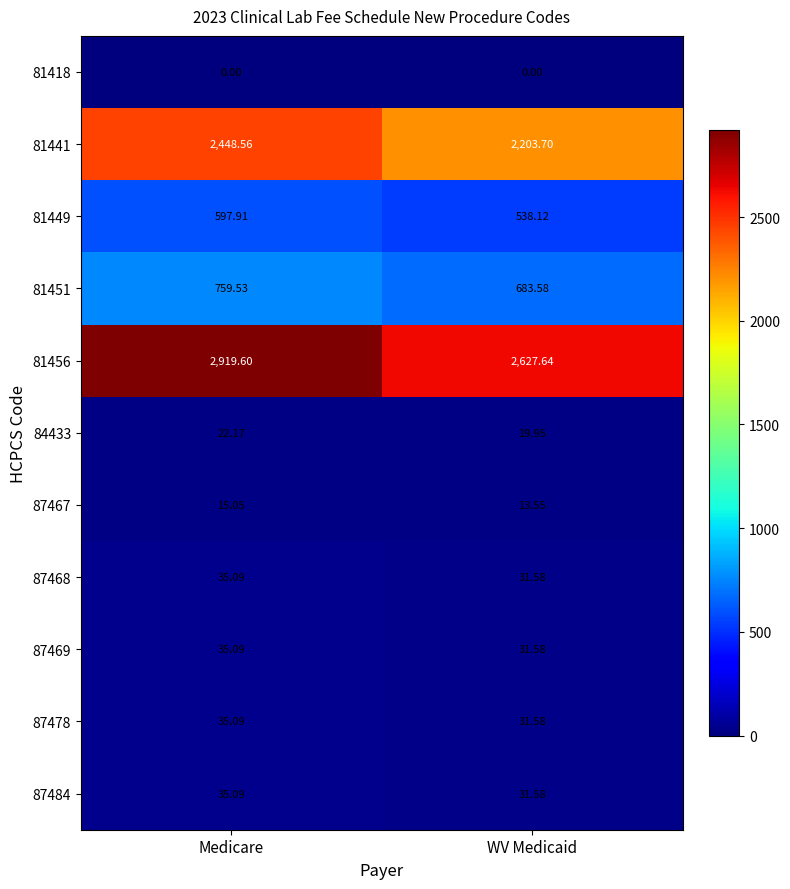

Is the value of 81456 at Medicare greater than the value of 81449 at Medicare?

Yes